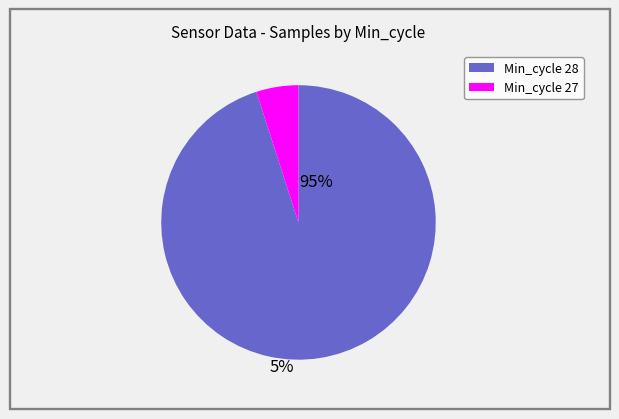

Does any single category account for the majority?

Yes